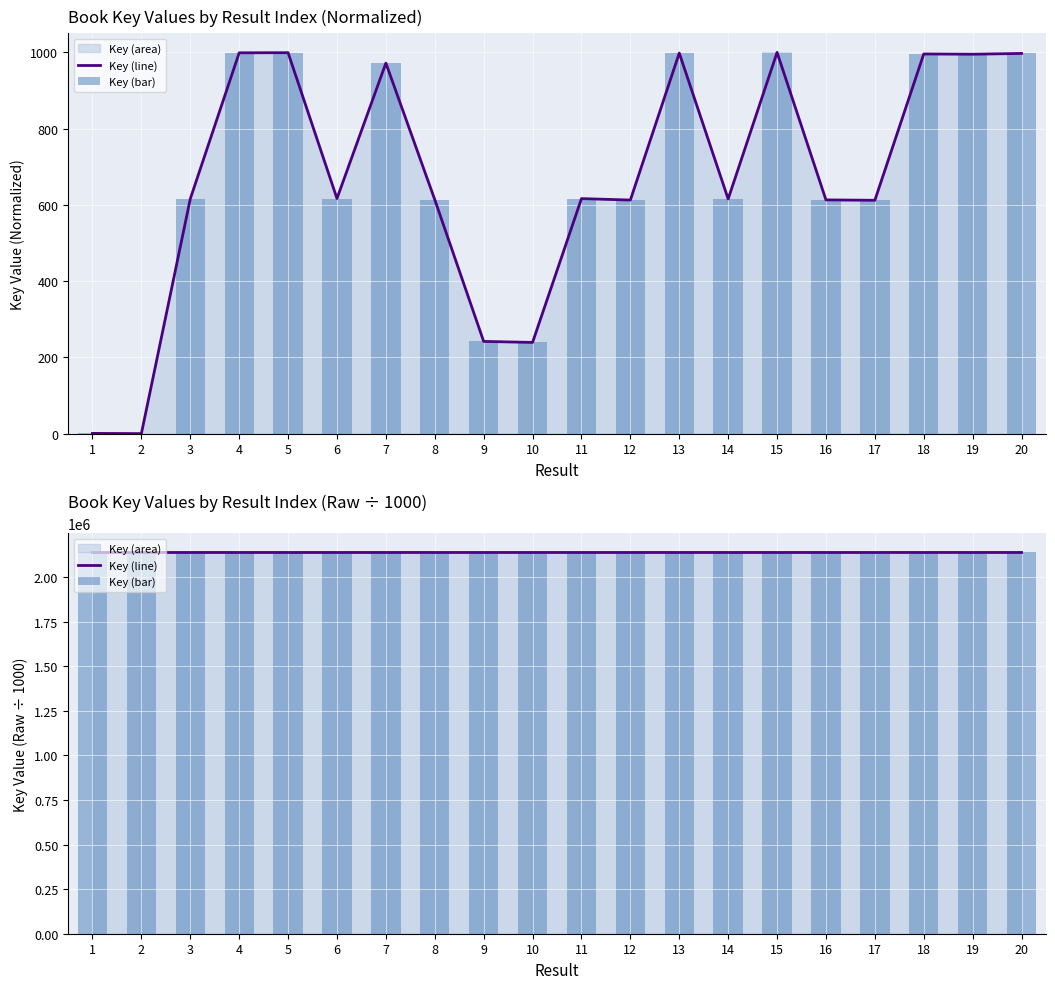

What is the value of the Key (line) bar at the 19th from the left?

2137710.7